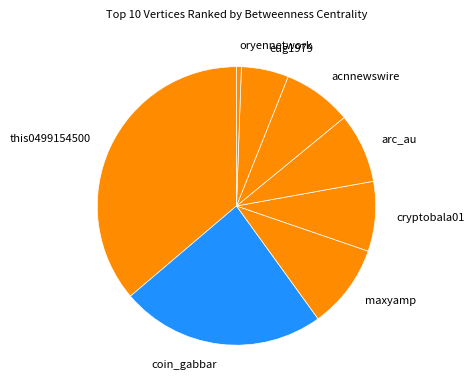

Is there any slice that represents more than half of the pie?

No